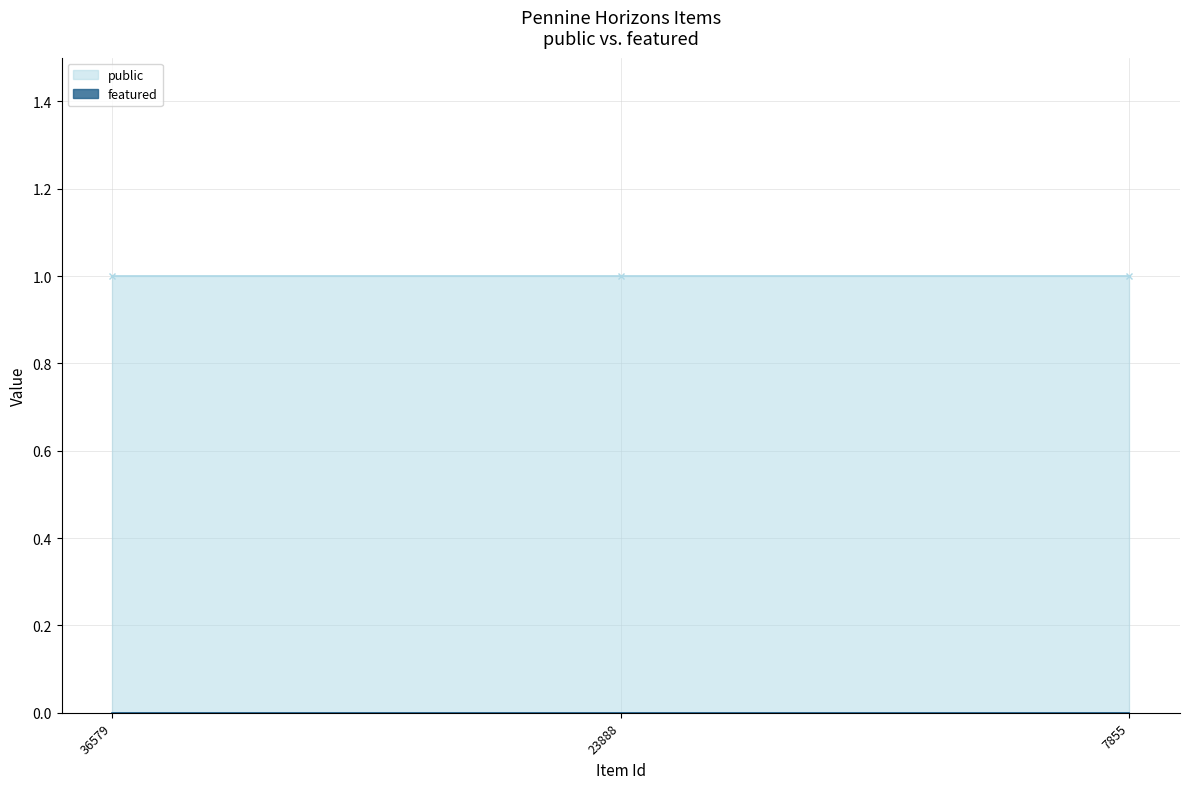

At which label does featured reach its peak?

36579